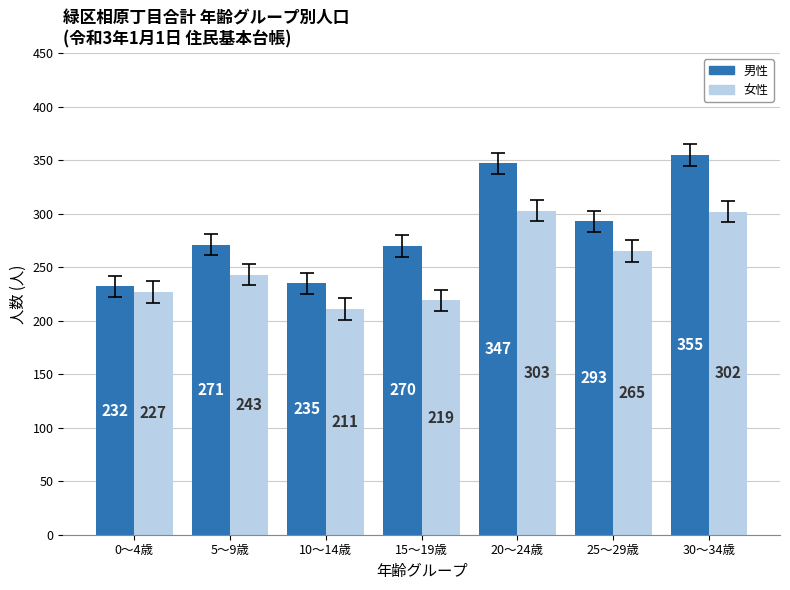

Reading right to left, list all the values displayed in this chart.

男性: 355	293	347	270	235	271	232
女性: 302	265	303	219	211	243	227